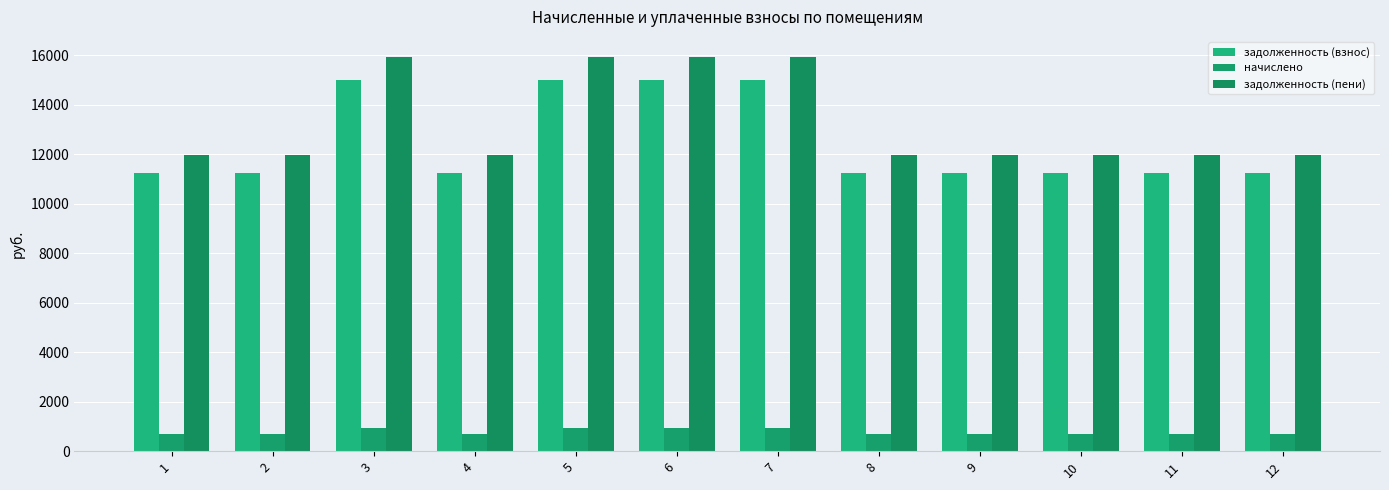

Count the number of data series in this chart.

3